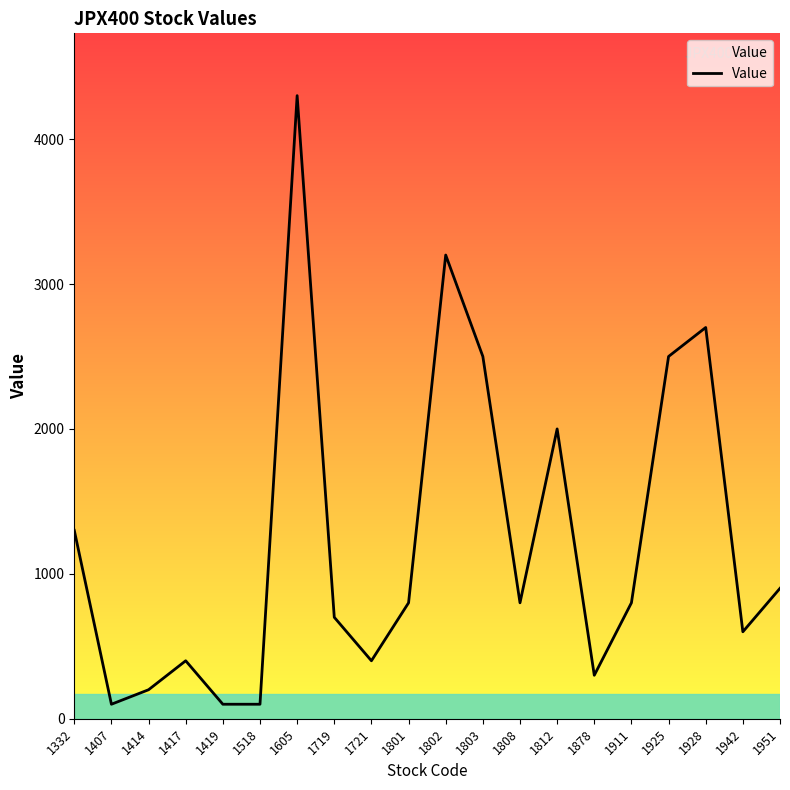

Rank the categories by value from lowest to highest.

1407, 1419, 1518, 1414, 1878, 1417, 1721, 1942, 1719, 1801, 1808, 1911, 1951, 1332, 1812, 1803, 1925, 1928, 1802, 1605